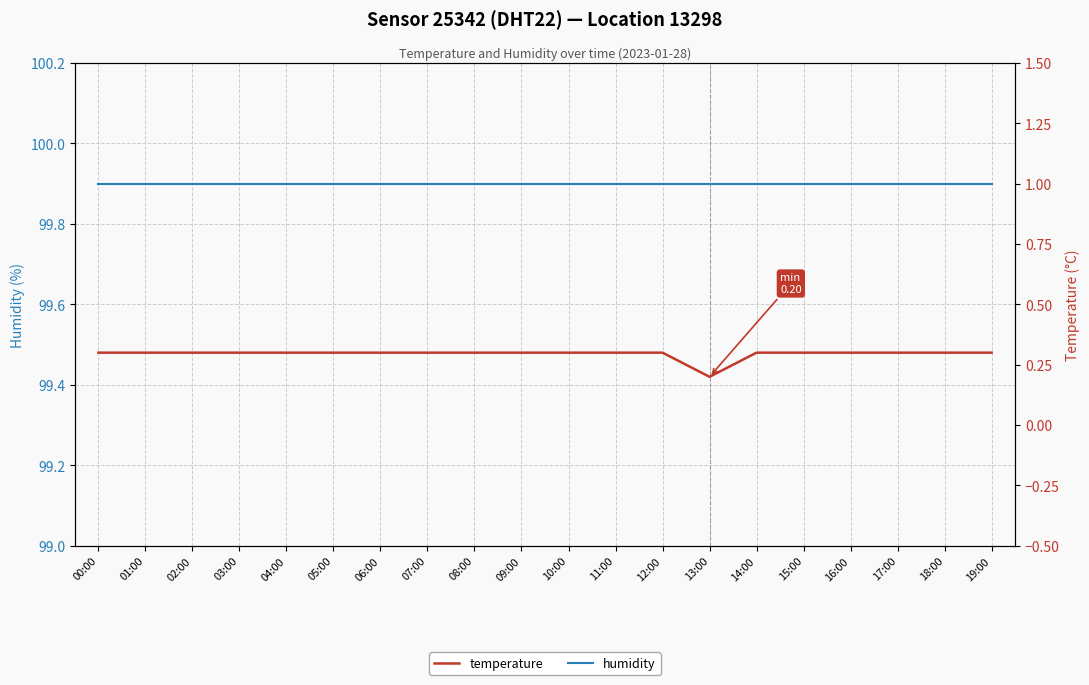

What is the label of the 12th point from the left?

11:00